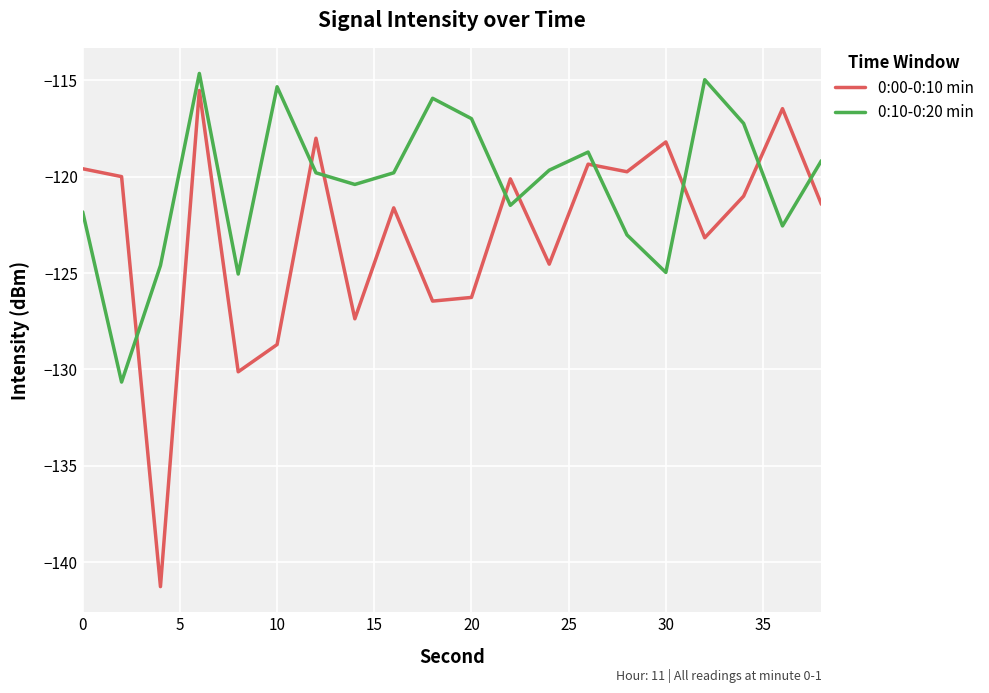

How many lines are shown in the chart?

2